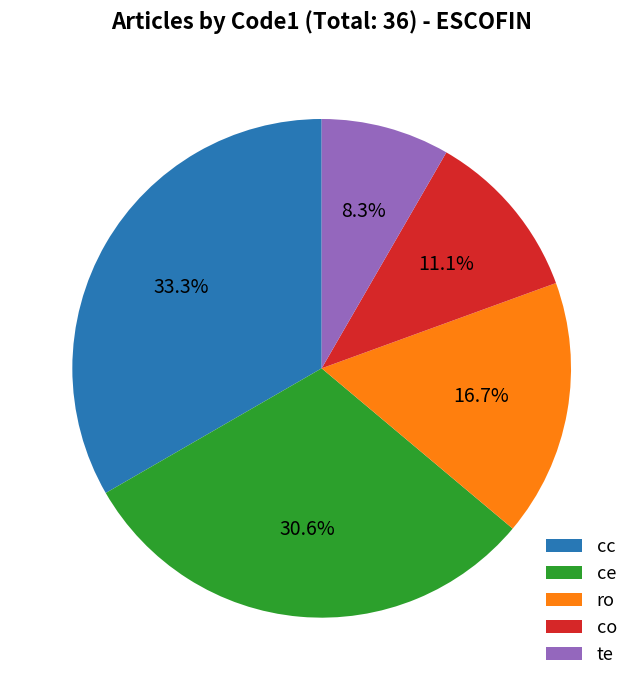

Which category has the biggest portion of the pie?

cc